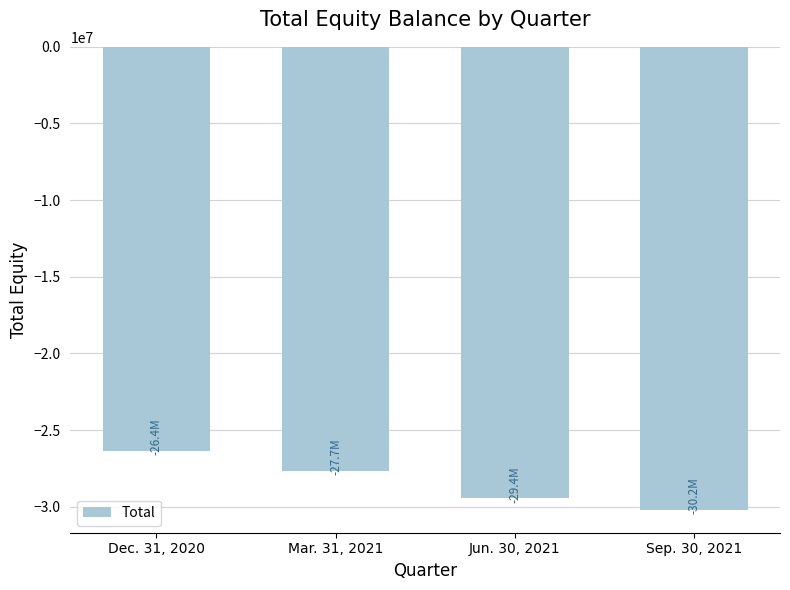

What is the greatest value displayed?

-26381329